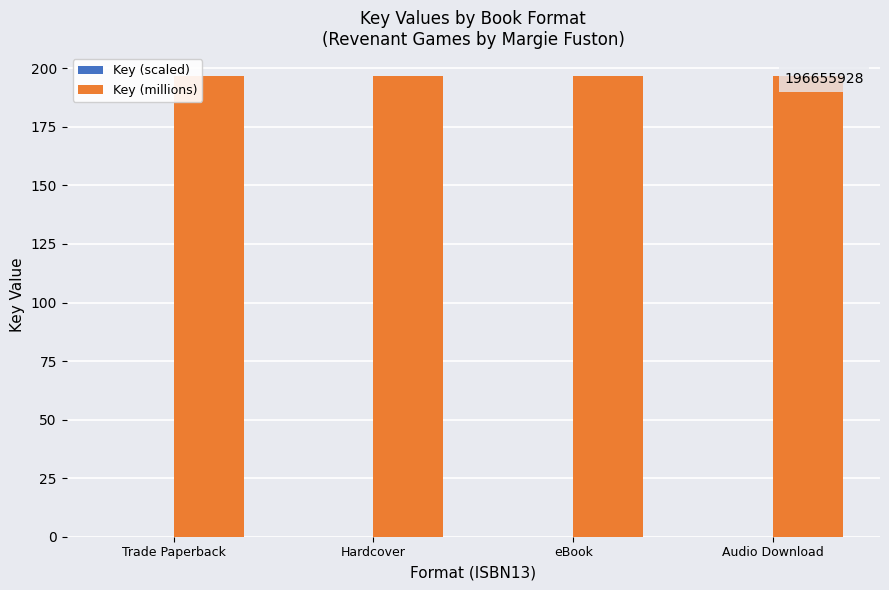

What are all the series names shown in the legend?

Key (scaled), Key (millions)